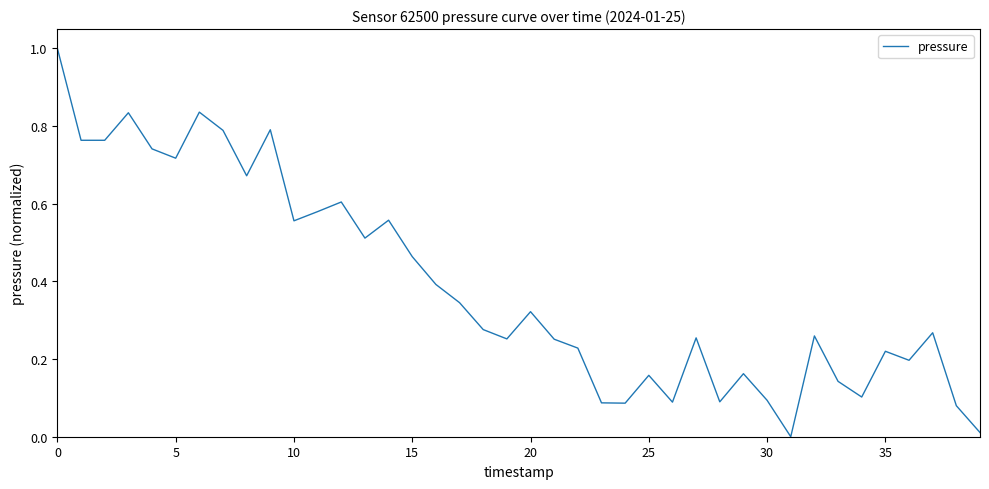

What is the greatest value displayed?

1.0